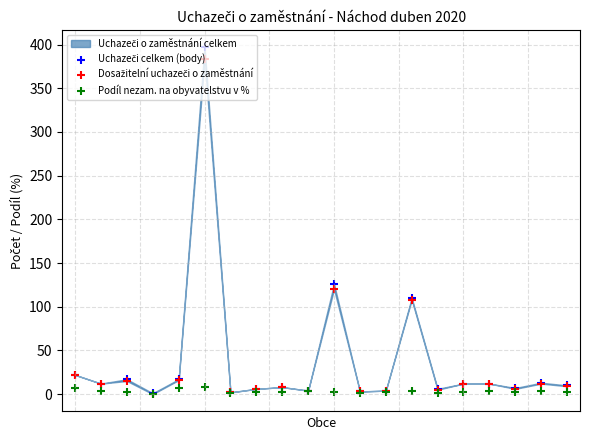

Which series has the largest total across all categories?

Uchazeči celkem (body)